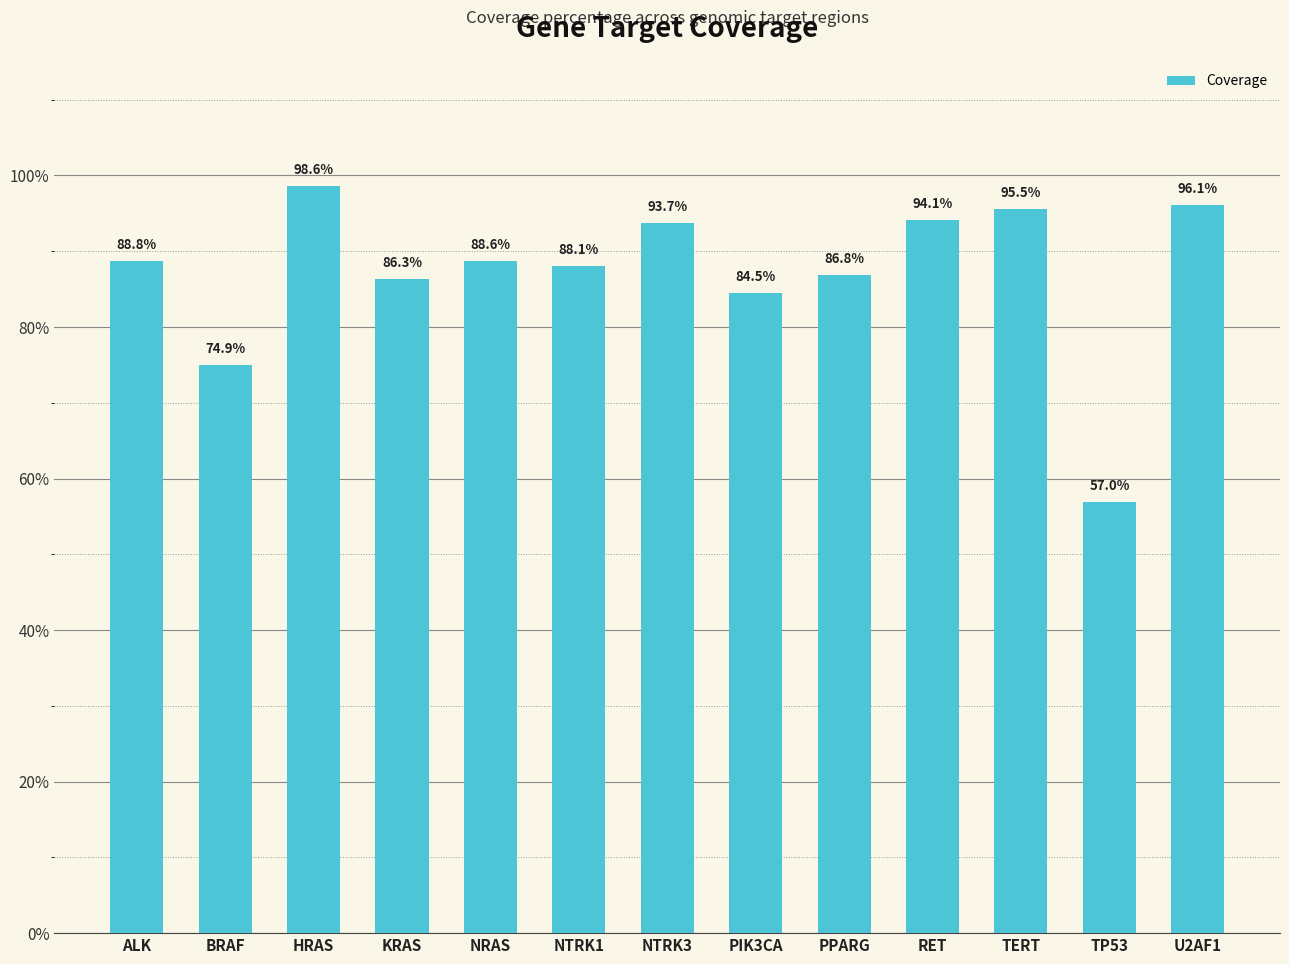

What is the ratio of the value at U2AF1 to the value at TP53?

1.7